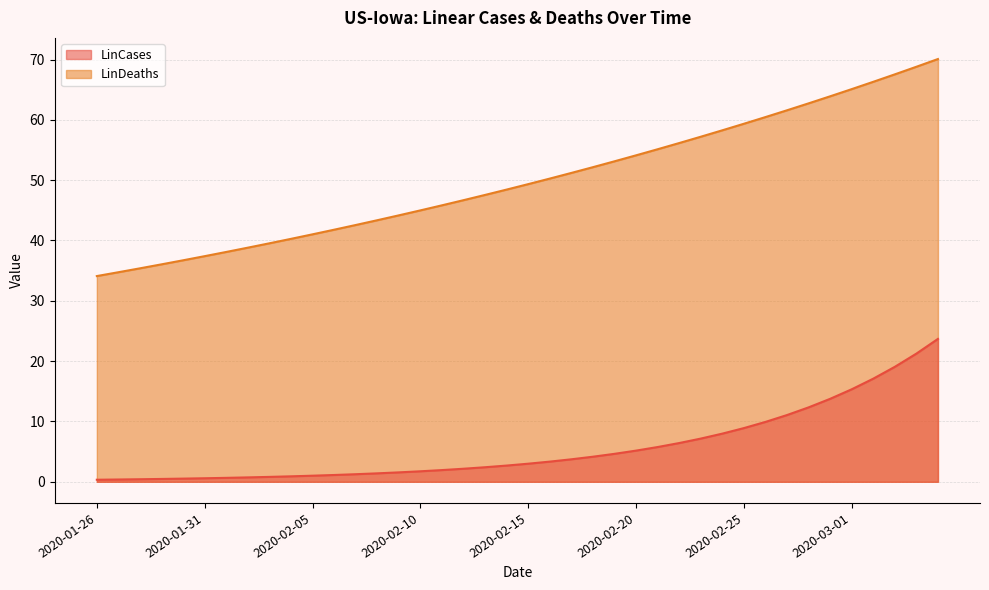

Is the value of LinDeaths at 2020-02-14 greater than the value of LinCases at 2020-02-06?

Yes